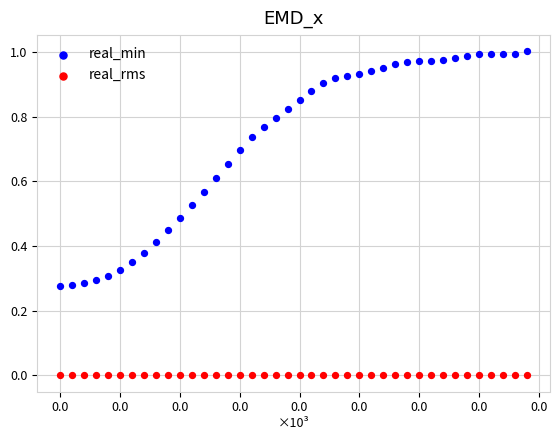

Which series reaches the minimum Y coordinate?

real_rms